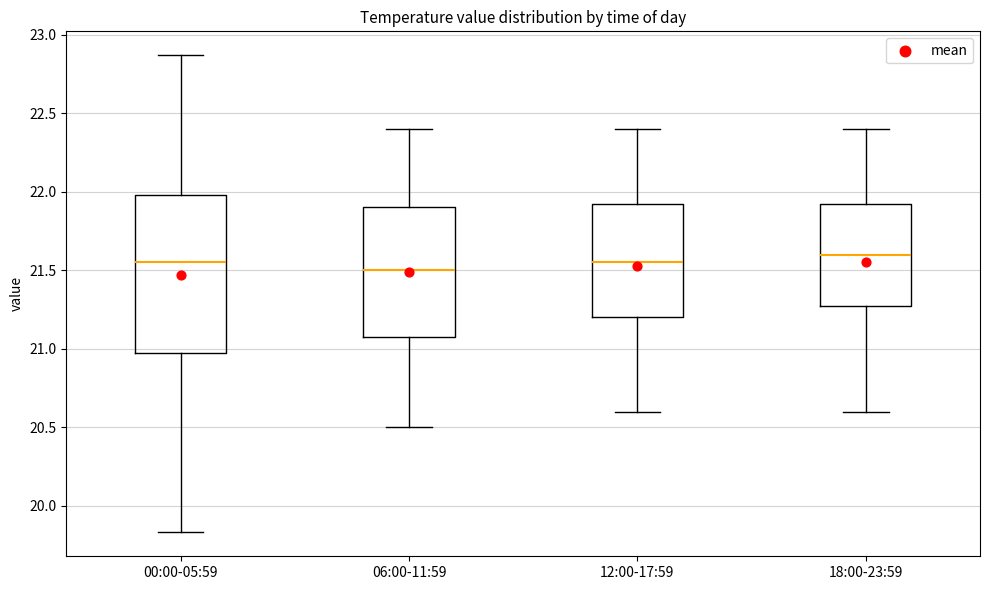

Reading left to right, transcribe this box plot: for each box, give where its median line is, the range the box spans, and where its two whiskers end, as read against the y-axis. The values are not printed on the chart, so give them approximately, as read against the axis.

00:00-05:59: median 21.55, box 20.95 to 22.00, whiskers 19.85 to 22.85
06:00-11:59: median 21.50, box 21.10 to 21.90, whiskers 20.50 to 22.40
12:00-17:59: median 21.55, box 21.20 to 21.95, whiskers 20.60 to 22.40
18:00-23:59: median 21.60, box 21.30 to 21.95, whiskers 20.60 to 22.40